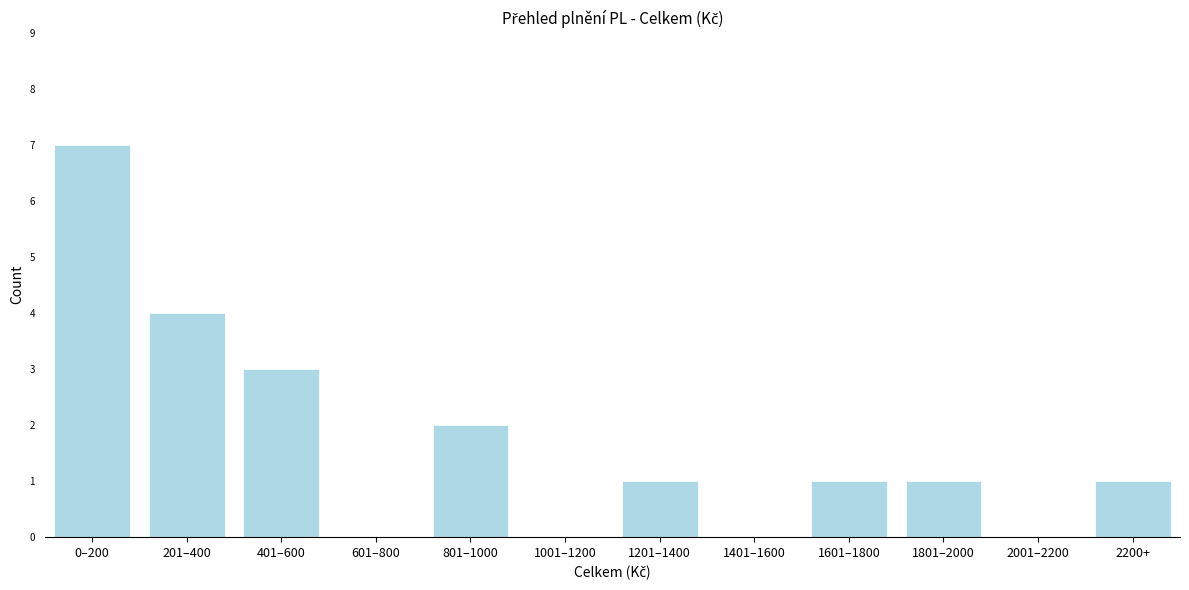

Reading right to left, list all the values displayed in this chart.

2200+=1	2001–2200=0	1801–2000=1	1601–1800=1	1401–1600=0	1201–1400=1	1001–1200=0	801–1000=2	601–800=0	401–600=3	201–400=4	0–200=7